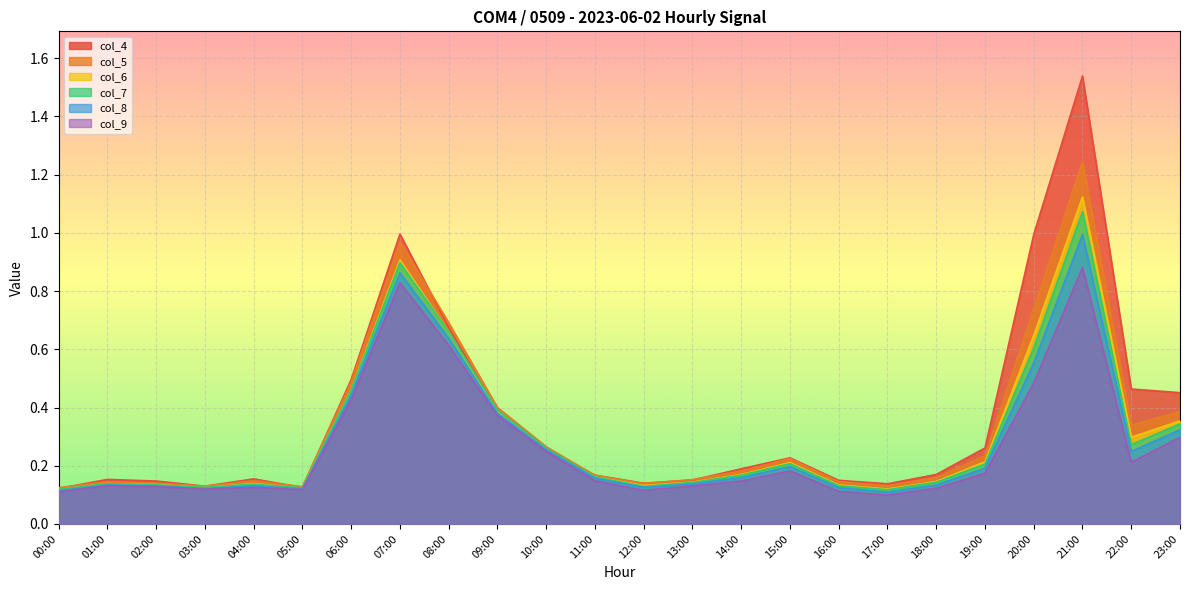

At how many categories does at least one series exceed 0?

24